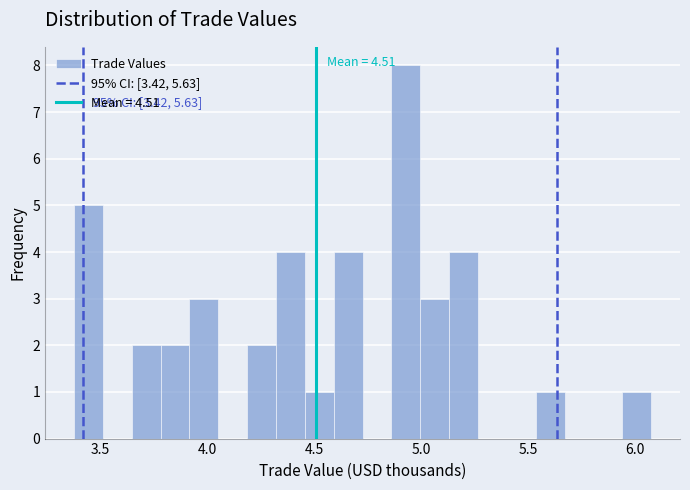

Around what value on the x-axis is the tallest bar? Give the approximate position of its centre, as read against the axis.

4.95